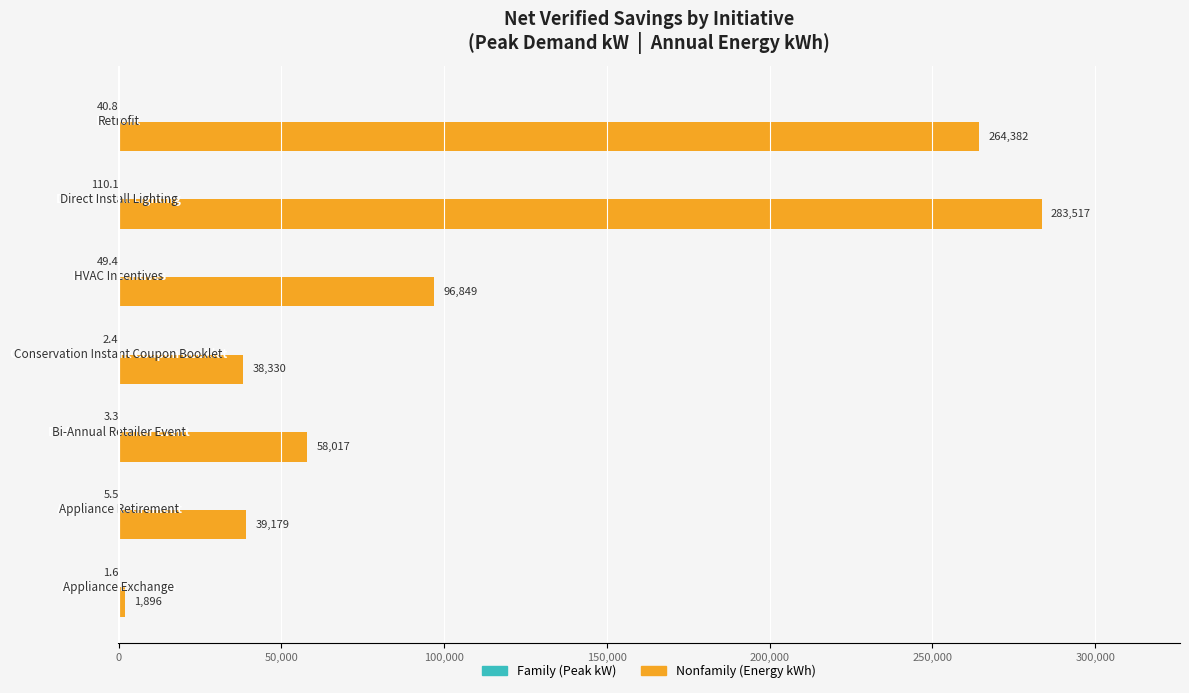

What is the greatest value displayed?

283517.2